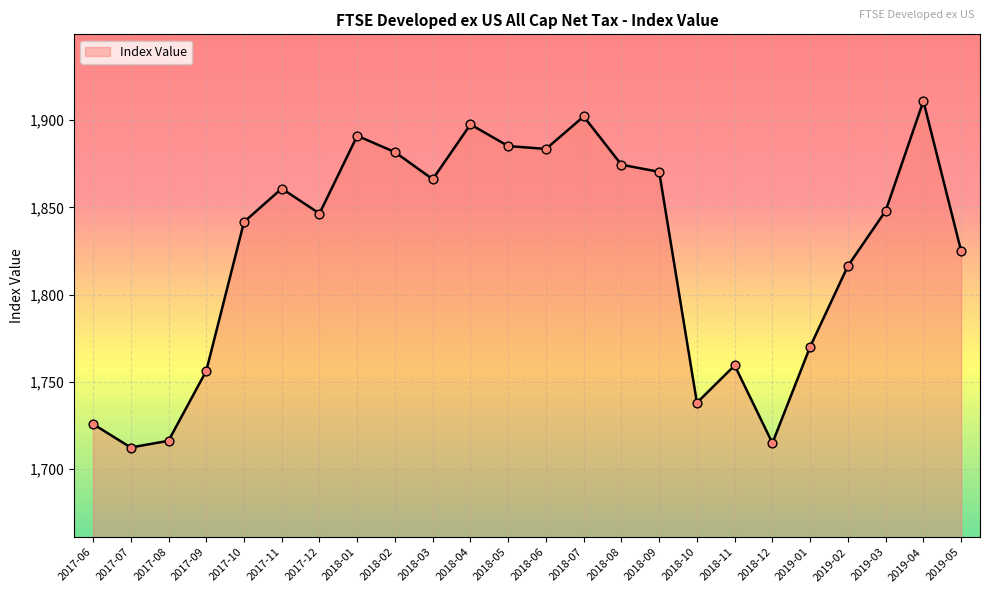

Which has a higher value, 2019-05 or 2018-05?

2018-05